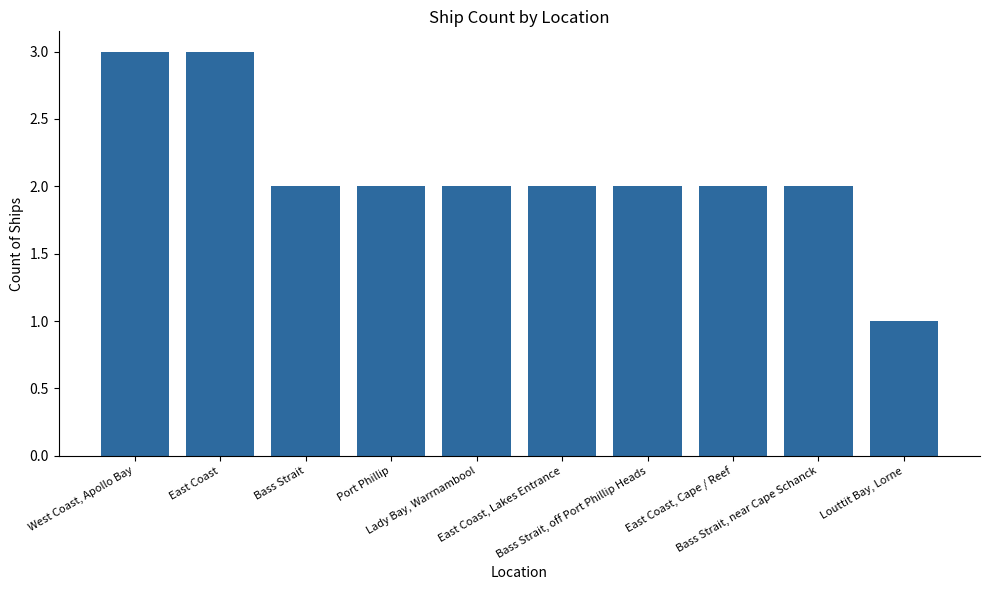

What is the ratio of the value at Bass Strait to the value at Bass Strait, near Cape Schanck?

1.0